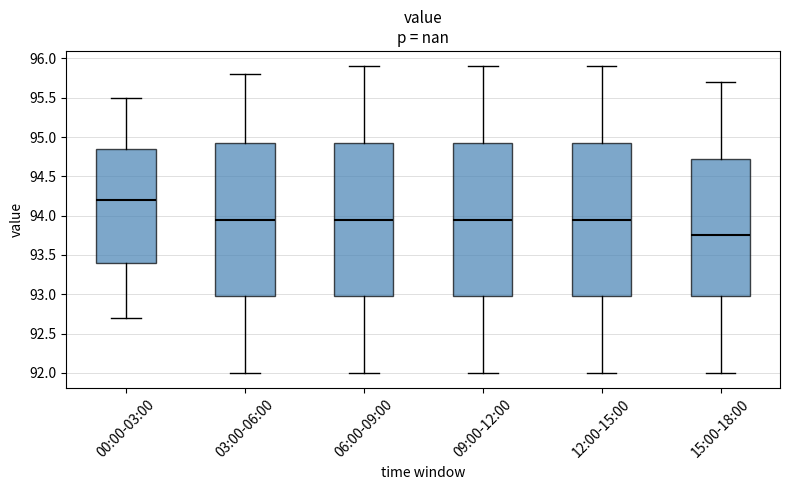

Reading left to right, transcribe this box plot: for each box, give where its median line is, the range the box spans, and where its two whiskers end, as read against the y-axis. The values are not printed on the chart, so give them approximately, as read against the axis.

00:00-03:00: median 94.20, box 93.40 to 94.85, whiskers 92.70 to 95.50
03:00-06:00: median 93.95, box 93.00 to 94.95, whiskers 92.00 to 95.80
06:00-09:00: median 93.95, box 93.00 to 94.95, whiskers 92.00 to 95.90
09:00-12:00: median 93.95, box 93.00 to 94.95, whiskers 92.00 to 95.90
12:00-15:00: median 93.95, box 93.00 to 94.95, whiskers 92.00 to 95.90
15:00-18:00: median 93.75, box 93.00 to 94.75, whiskers 92.00 to 95.70